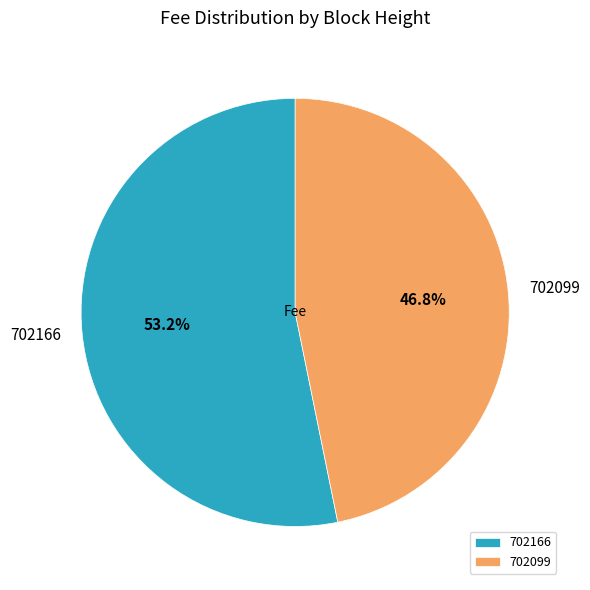

Which slice is the smallest?

702099